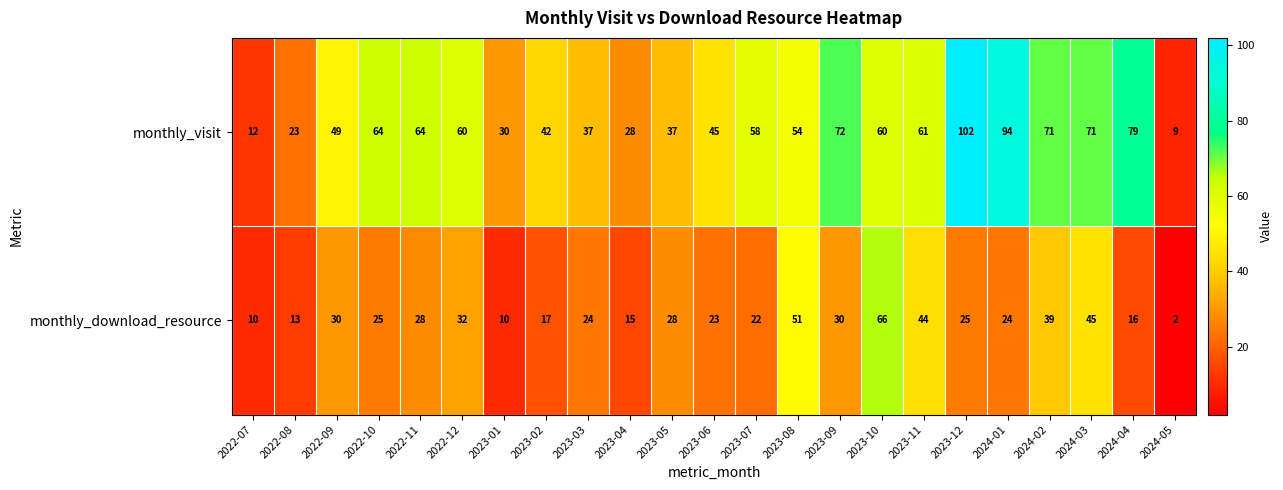

Rank the series at 2022-11 from lowest to highest value.

monthly_download_resource, monthly_visit